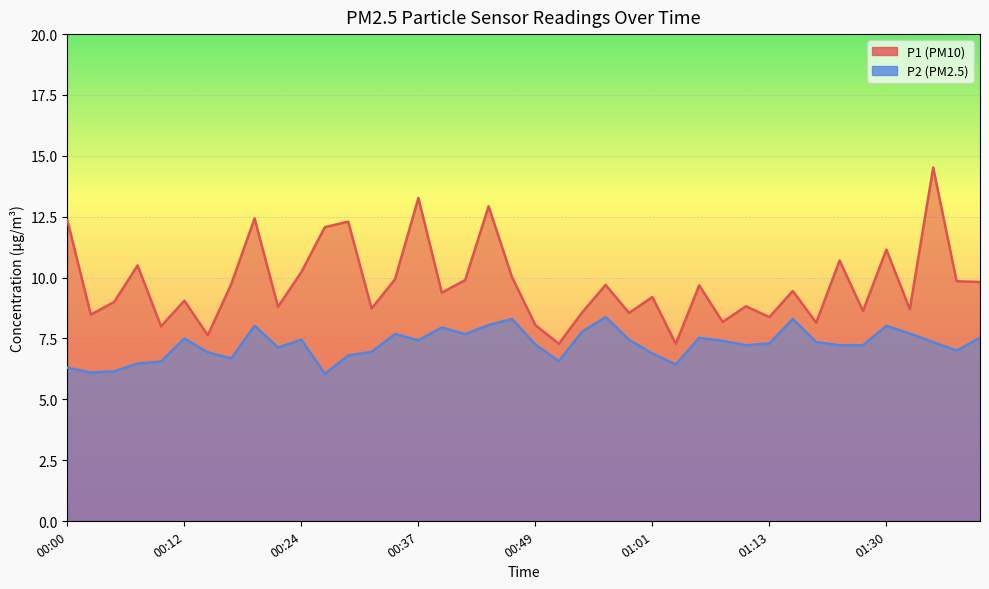

Where is the first local maximum for P2?

00:12